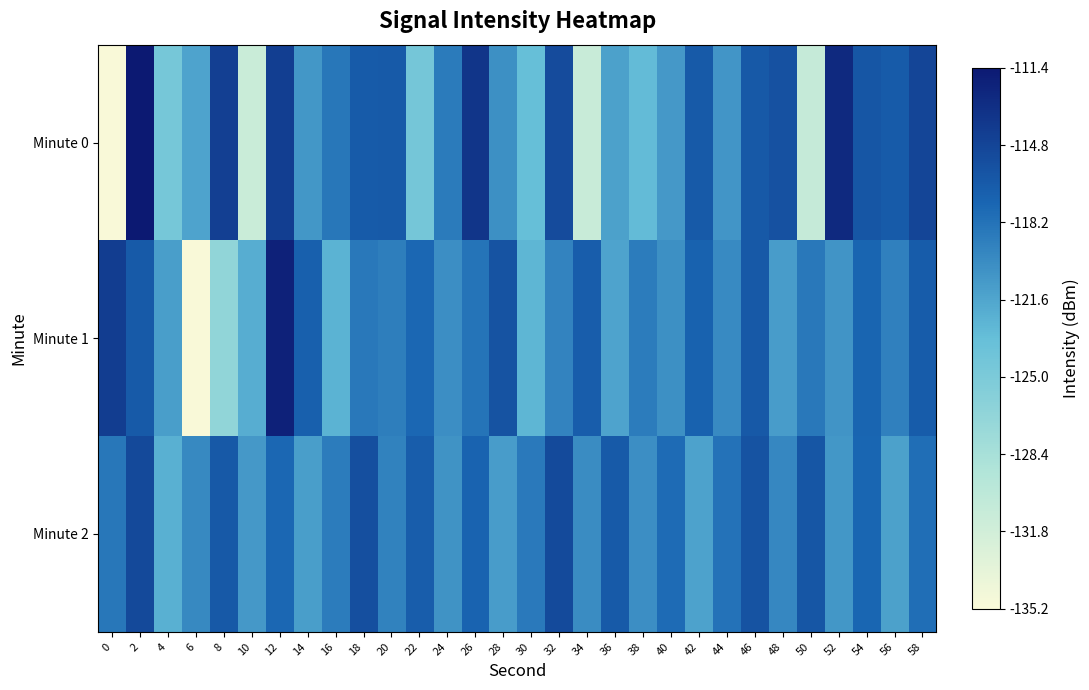

At which category is the sum across all series the highest?

2